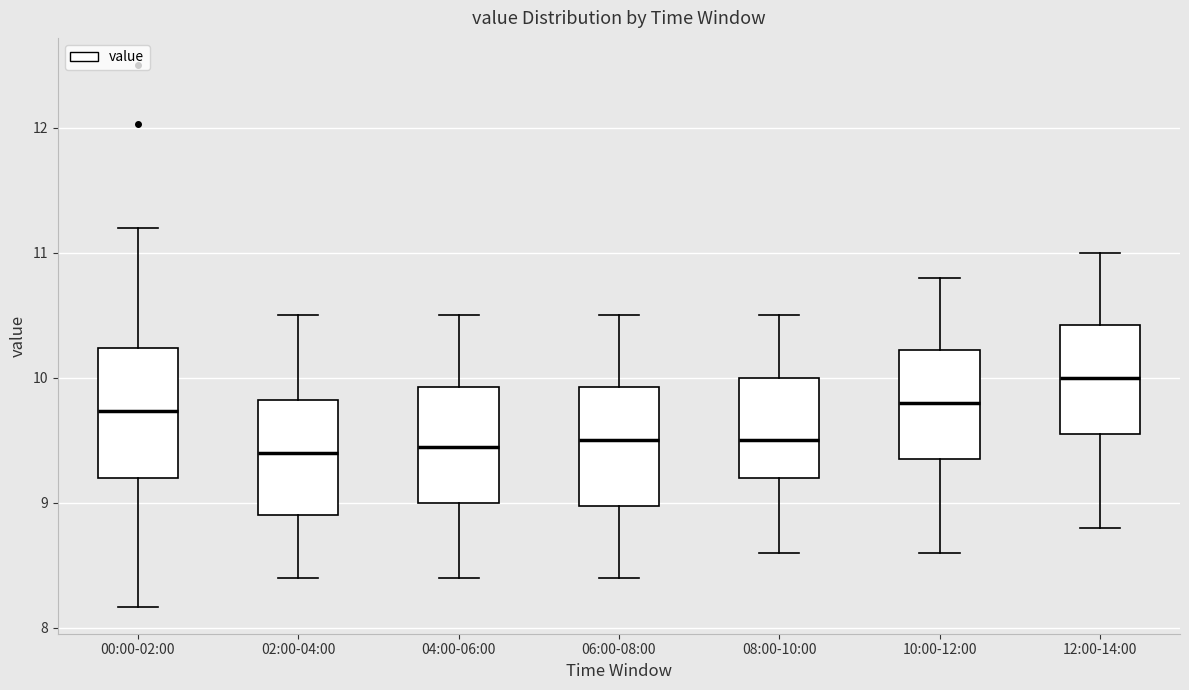

Which box has the highest median line?

12:00-14:00